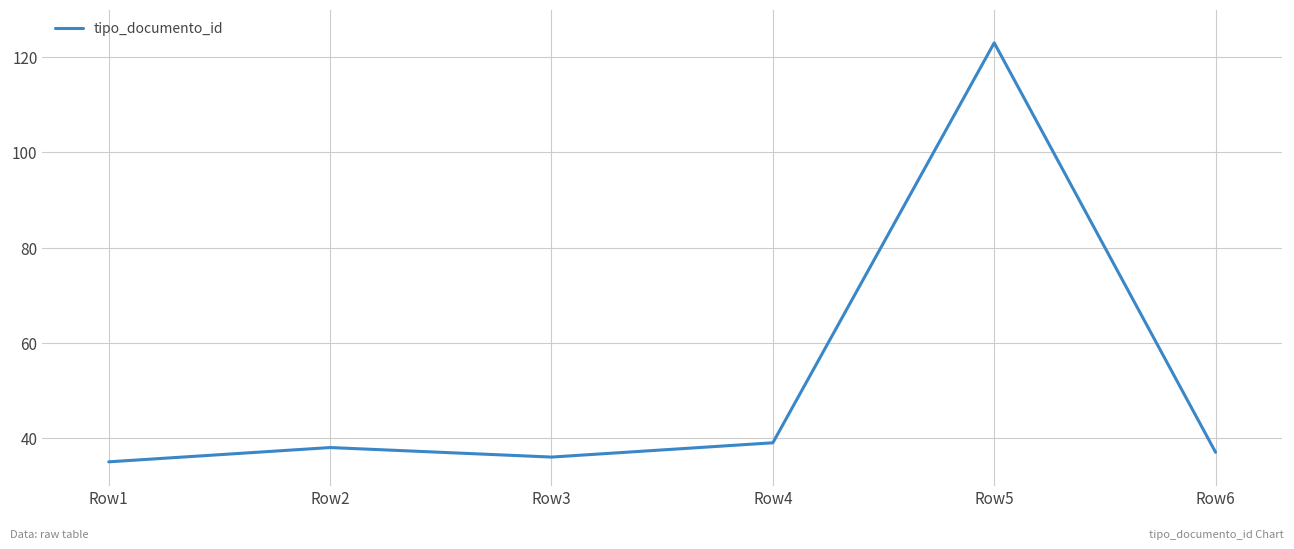

How many values are below 38?

3